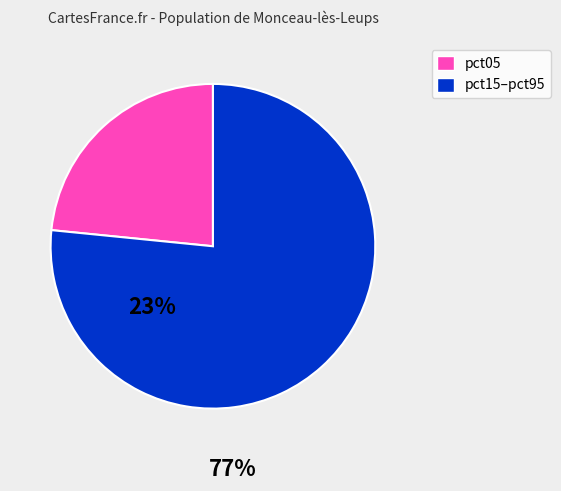

Is there any slice that represents more than half of the pie?

Yes